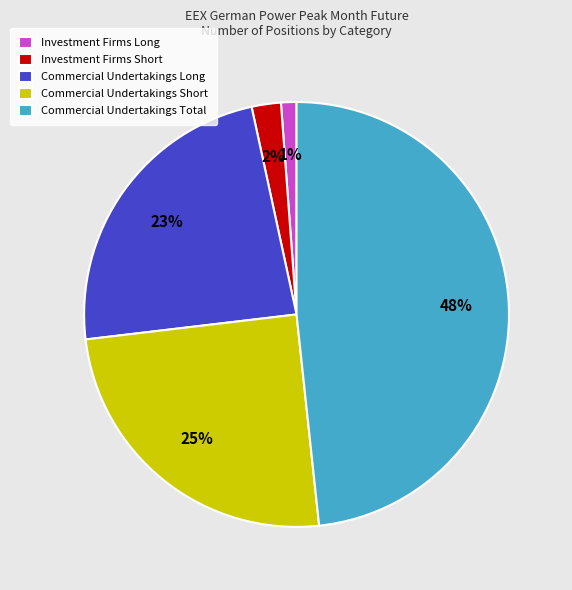

Which category has the biggest portion of the pie?

Commercial Undertakings Total